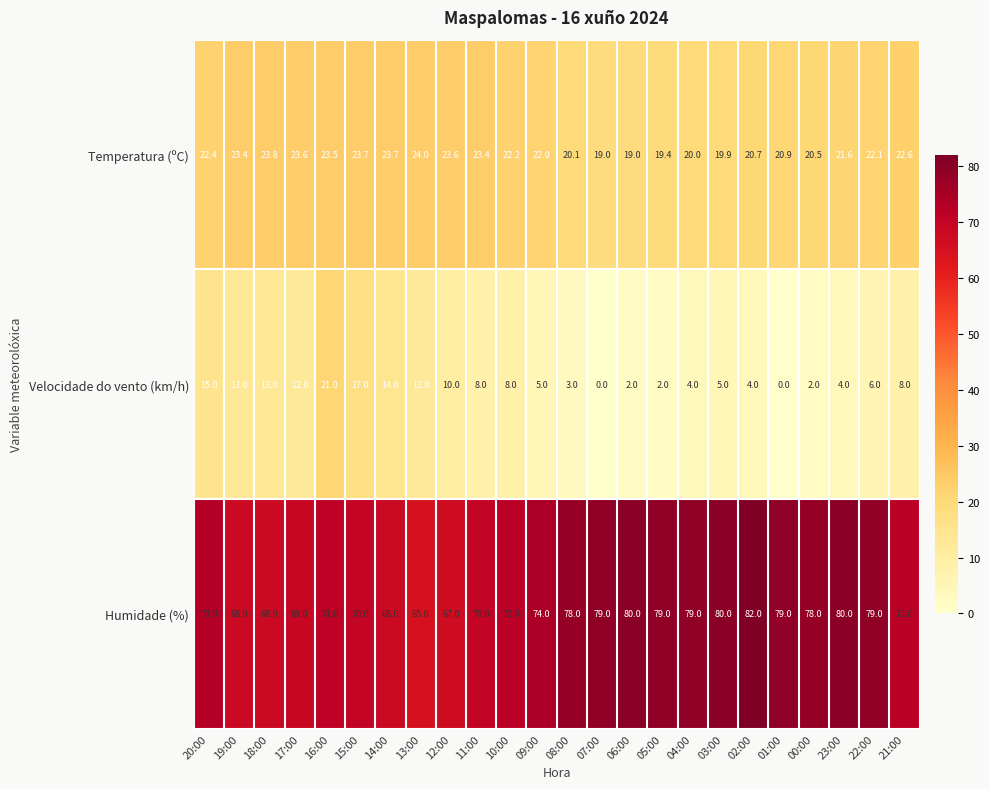

At how many categories does at least one series exceed 31?

24